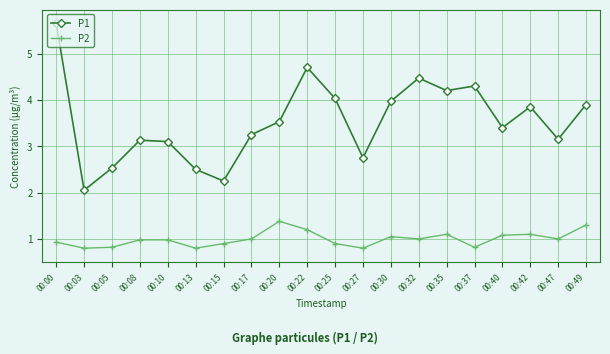

What is the difference between the highest and lowest values at 00:40?

2.3